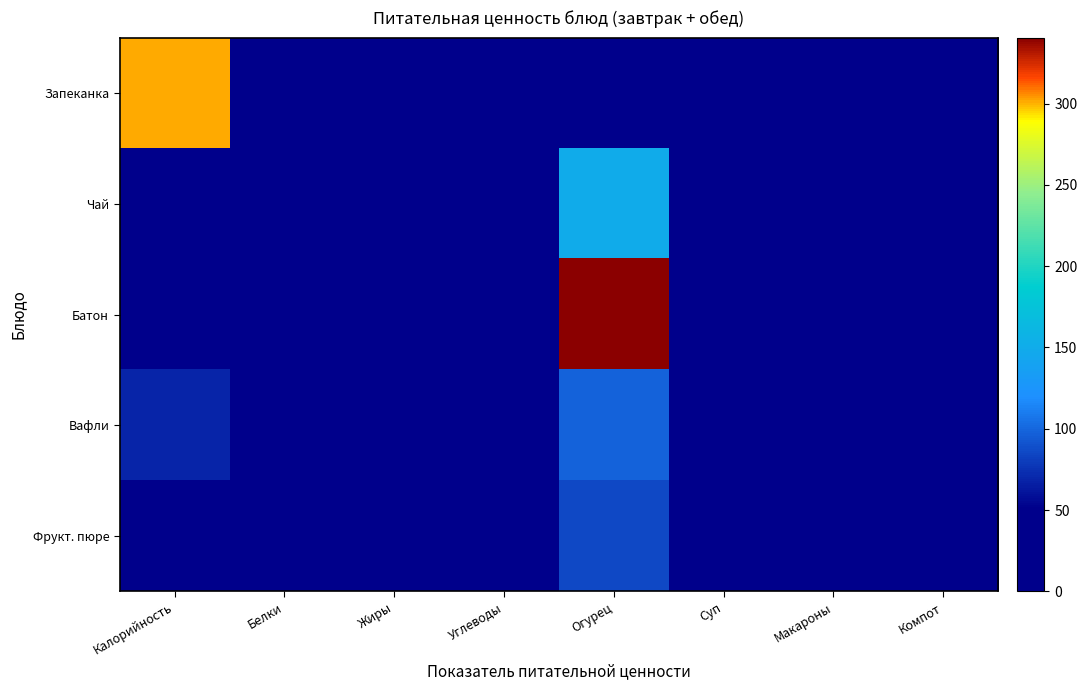

What is the total value across all series at Белки?

15.8